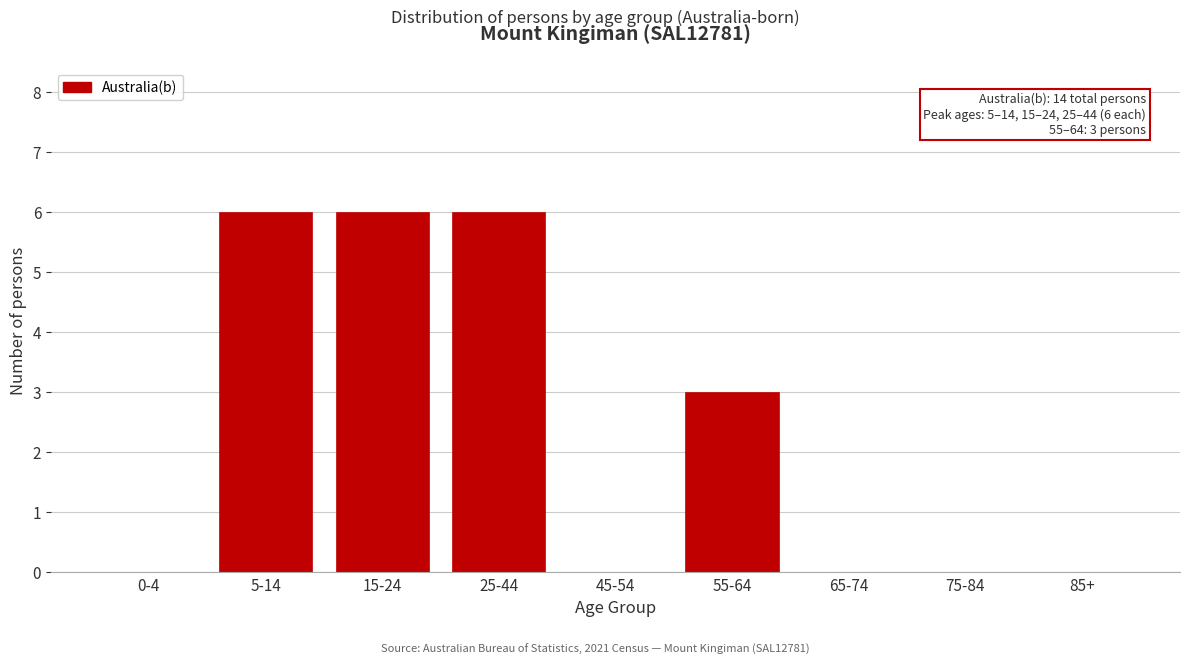

Reading left to right, list all the values displayed in this chart.

0-4=0	5-14=6	15-24=6	25-44=6	45-54=0	55-64=3	65-74=0	75-84=0	85+=0